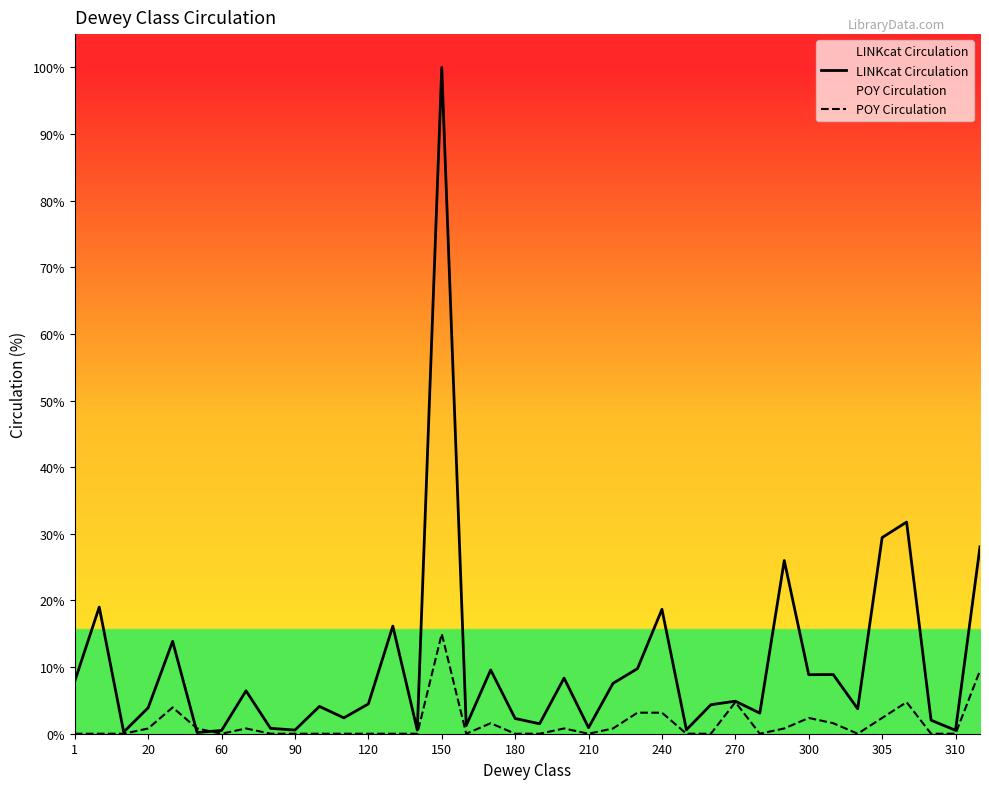

True or false: POY Circulation and LINKcat Circulation cross at least once.

True